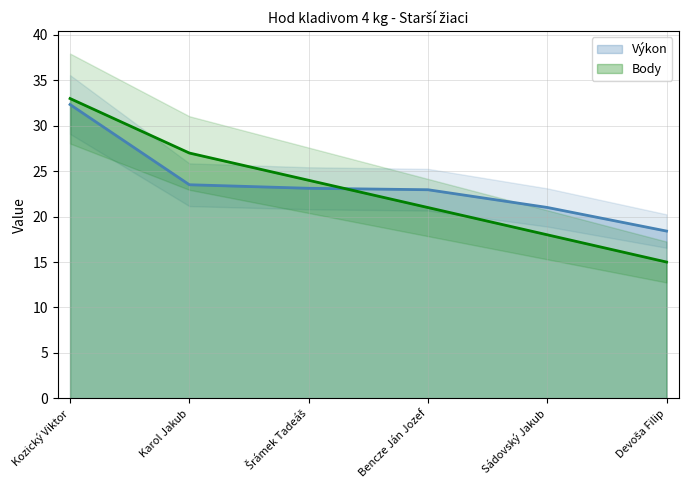

Where do Výkon and Body first cross each other?

Šrámek Tadeáš and Bencze Ján Jozef